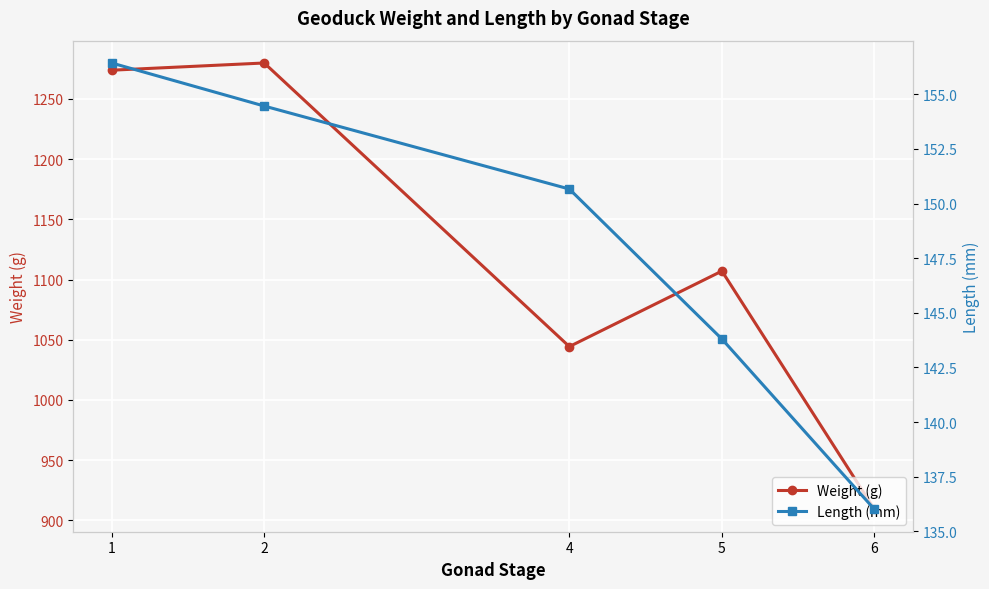

Is this an area chart (filled region under the line)?

No